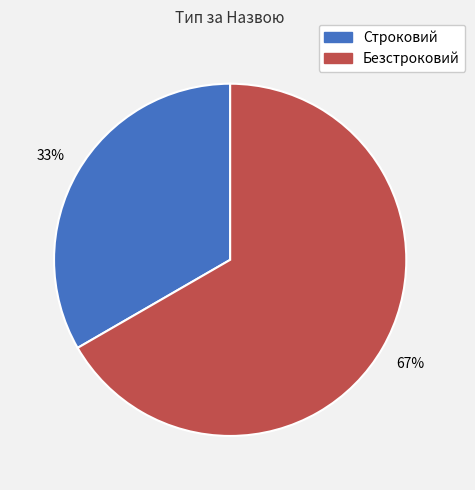

To the nearest percent, what portion does Строковий represent?

33%